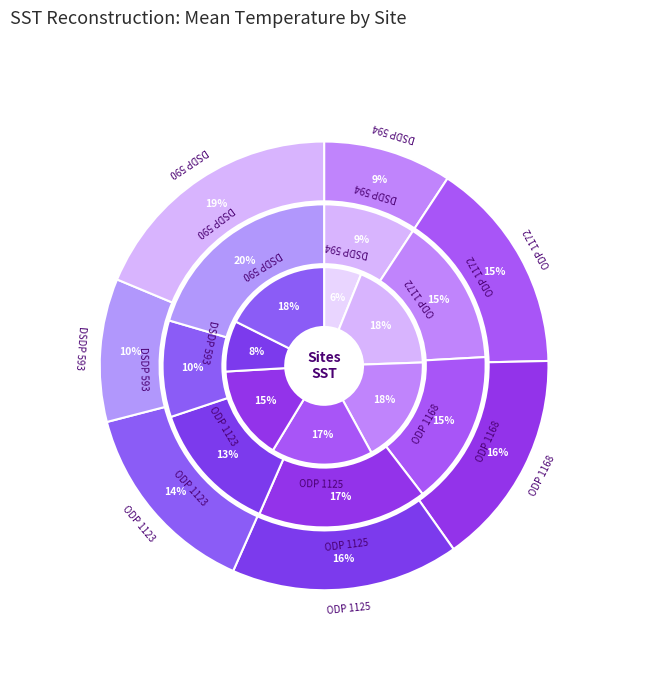

What percentage is NOT represented by ODP 1168?

83.2%